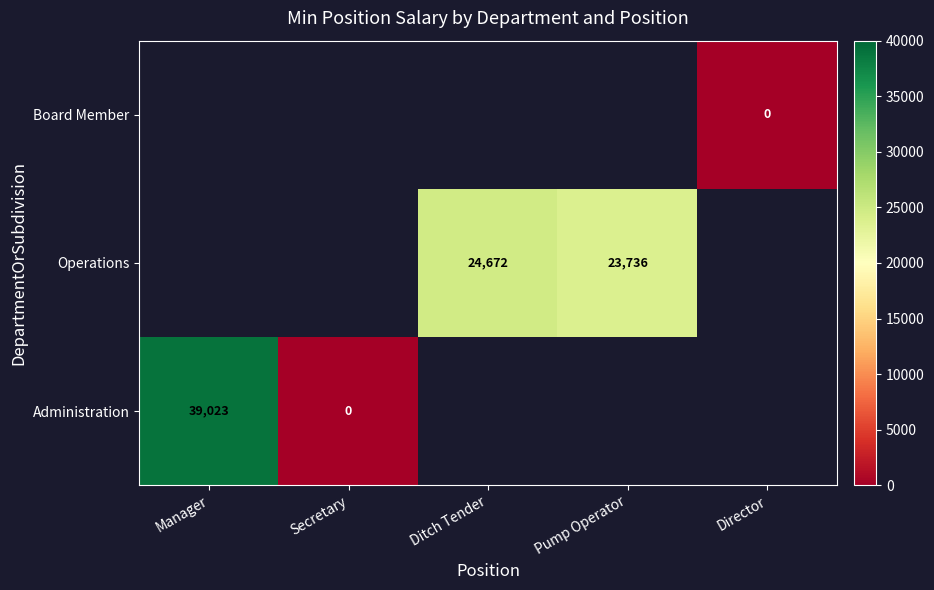

The Operations series shows 23736 at Pump Operator. True or false?

True